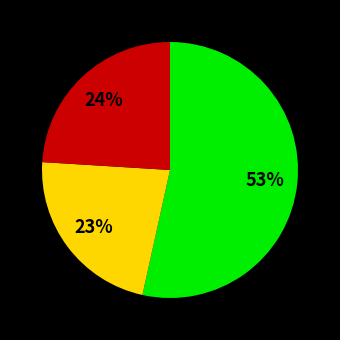

Is there a majority slice in this chart?

Yes